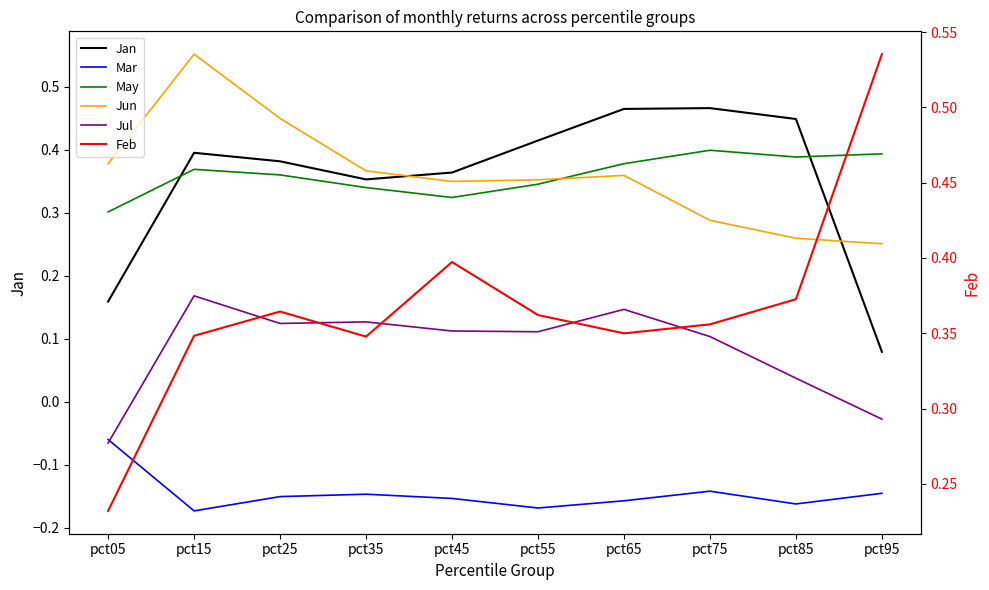

The Jul series shows 0.2 at pct15. True or false?

True